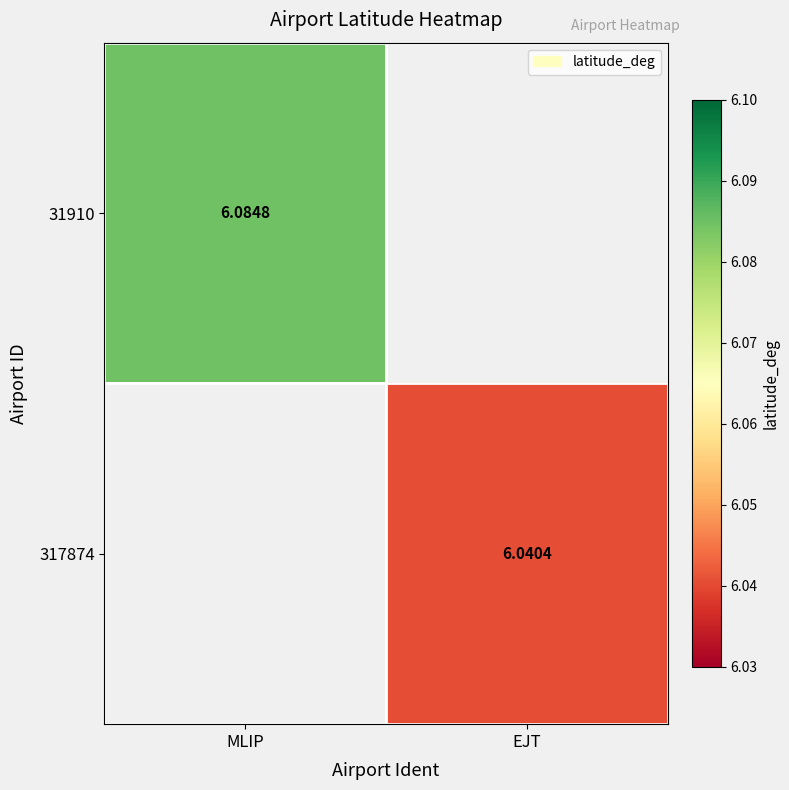

Which category has the lowest value across all series?

EJT